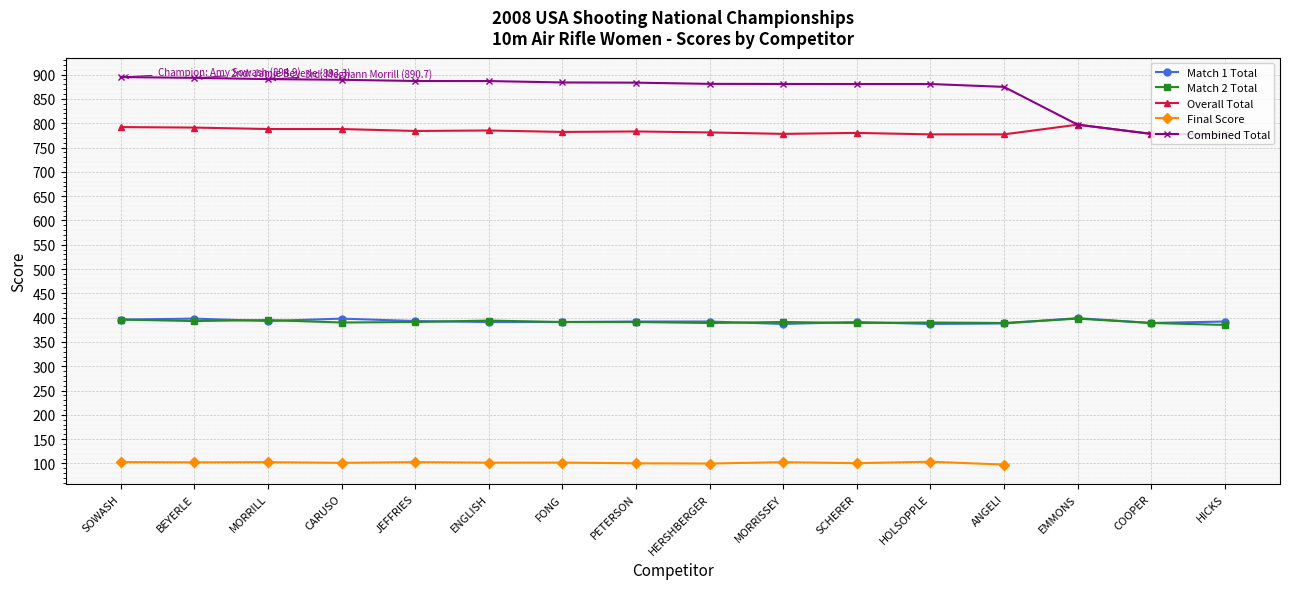

Rank the series at SCHERER from lowest to highest value.

Final Score, Match 2 Total, Match 1 Total, Overall Total, Combined Total